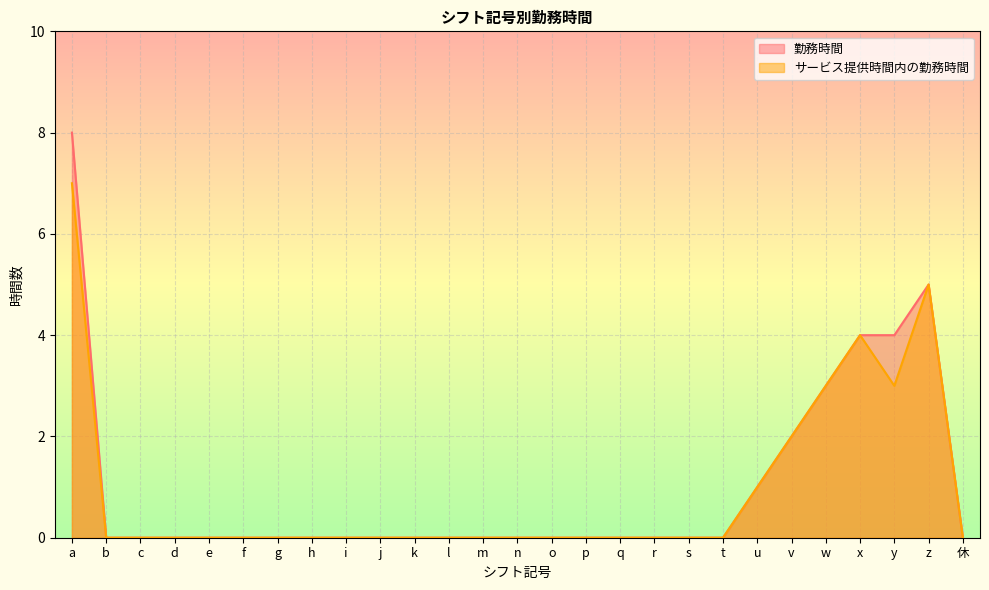

Which series has the widest spread of values?

勤務時間